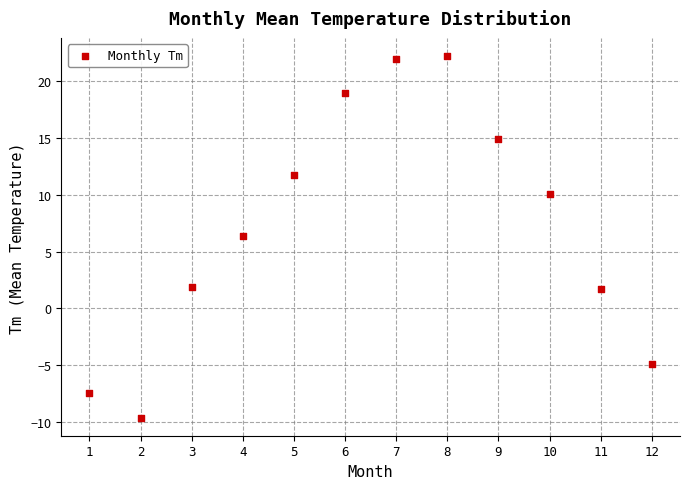

What Y value in the scatter plot is closest to 6?

6.4